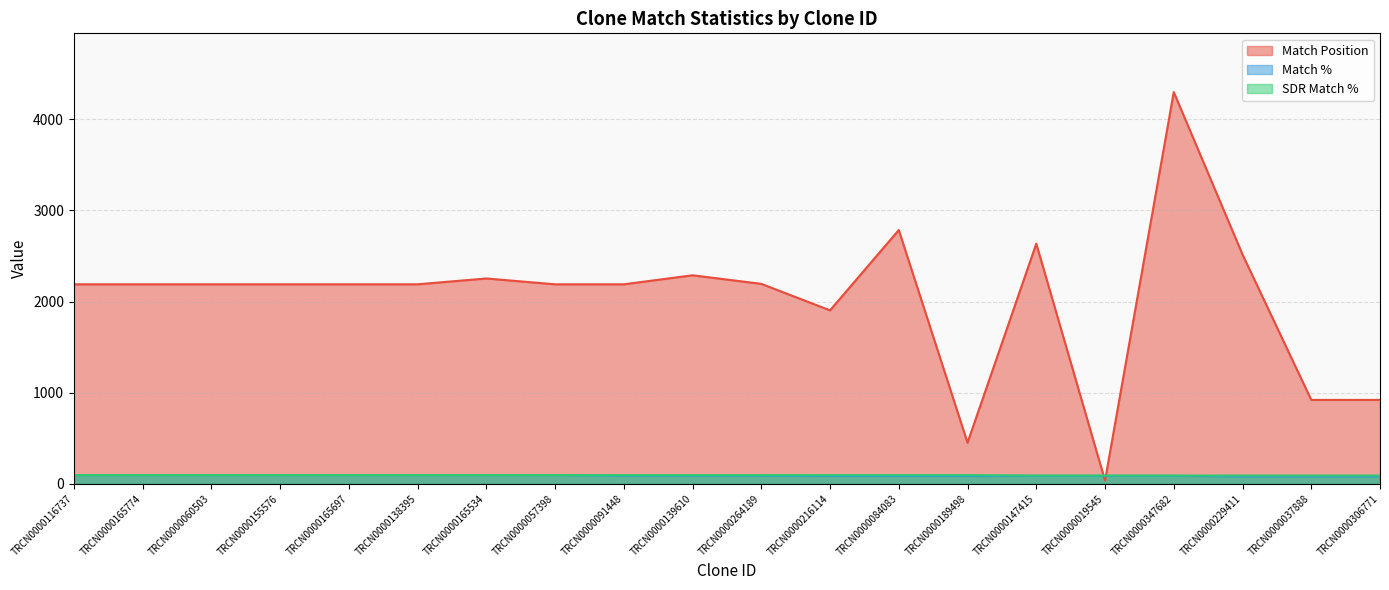

What is the difference between the maximum and minimum values in the Match Position series?

4264